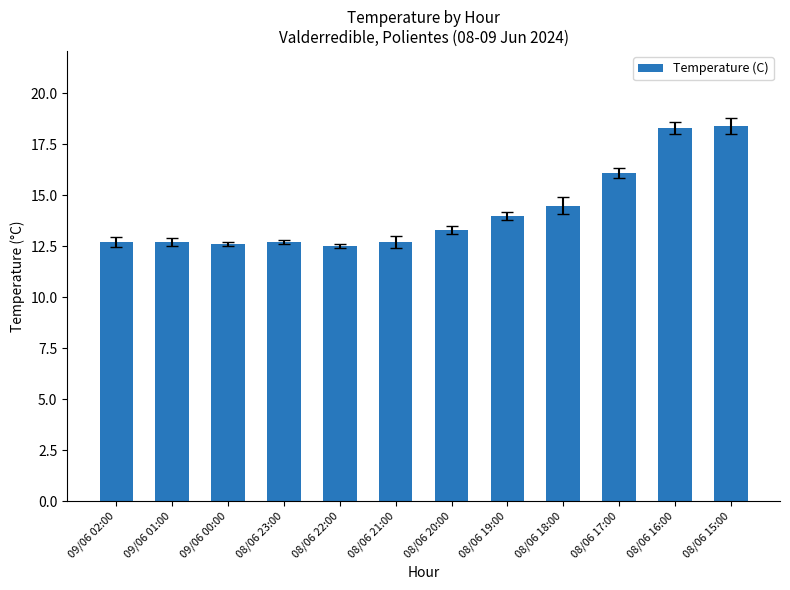

What is the maximum value shown in the chart?

18.4